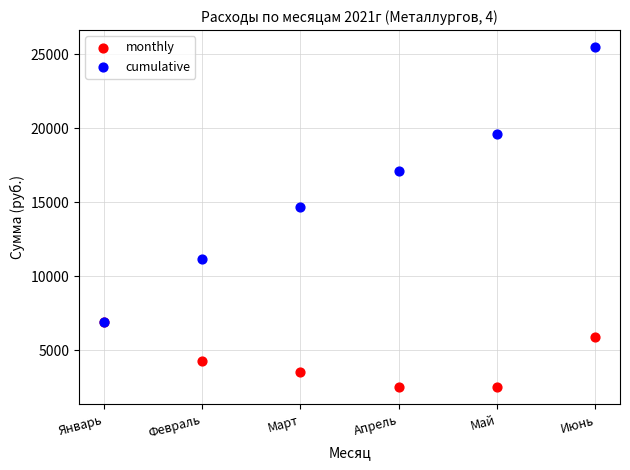

In the cumulative series, what Y value is closest to 16186?

17113.7